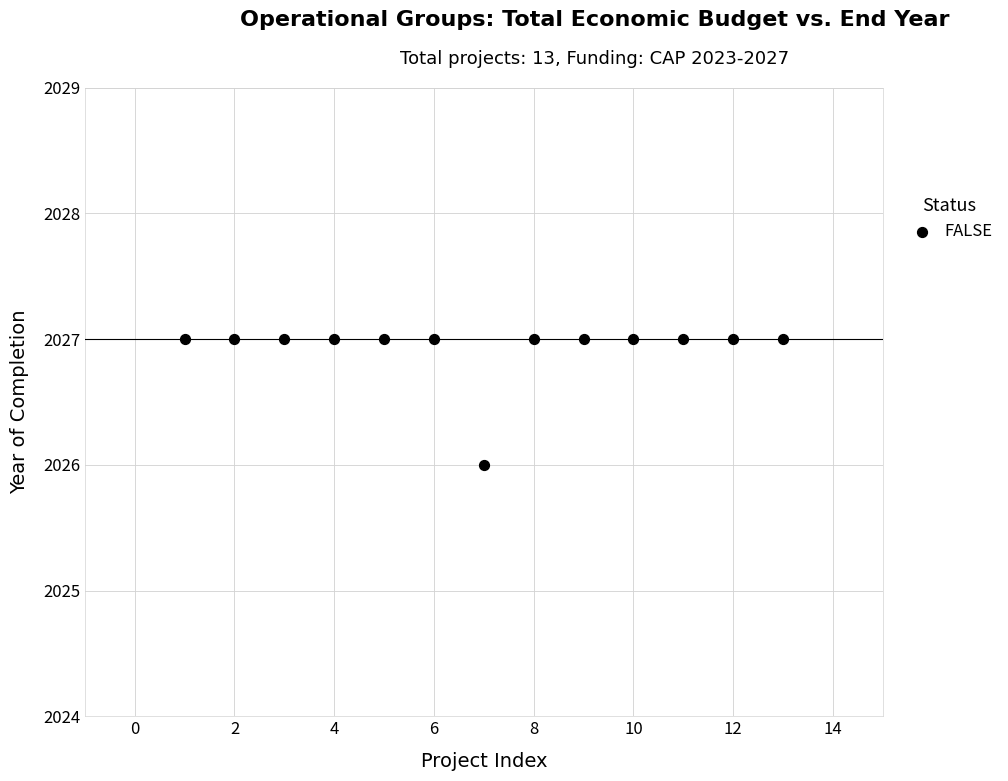

What is the range of X values (max minus min)?

12